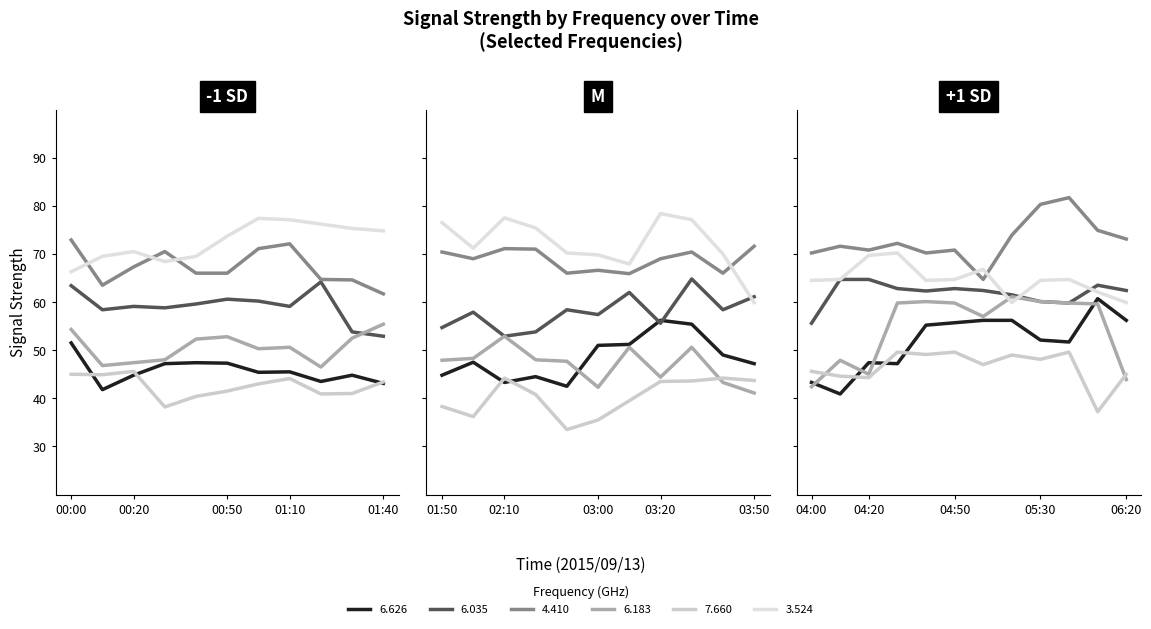

How many series are shown in this chart?

6